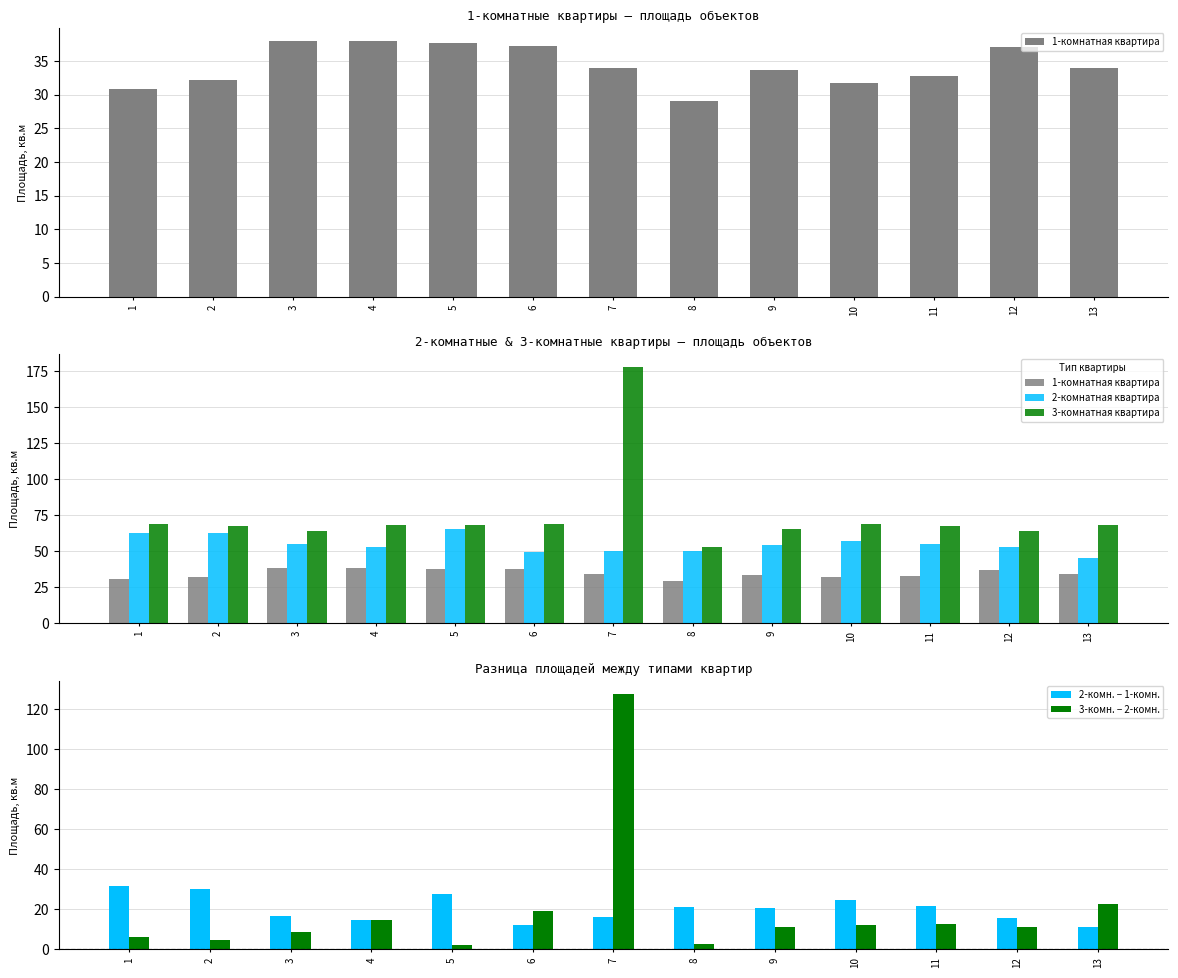

Reading left to right, extract all data points from this chart.

1-комнатная квартира: 30.9	32.2	37.9	38.0	37.6	37.2	33.9	29.1	33.7	31.8	32.8	37.1	33.9
2-комнатная квартира: 62.6	62.5	54.8	52.9	65.5	49.4	50.1	50.3	54.3	56.7	54.6	52.6	45.0
3-комнатная квартира: 69.0	67.2	63.7	67.8	67.9	68.5	177.9	53.0	65.5	69.0	67.2	63.7	67.8
2-комн. − 1-комн.: 31.7	30.3	16.9	14.9	27.9	12.2	16.2	21.2	20.6	24.9	21.8	15.5	11.1
3-комн. − 2-комн.: 6.4	4.7	8.9	14.9	2.4	19.1	127.8	2.7	11.2	12.3	12.6	11.1	22.8